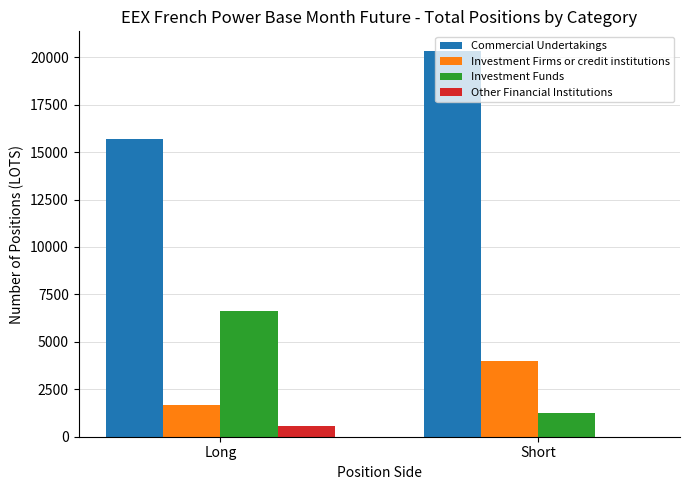

What is the highest value of the Commercial Undertakings series?

20349.0